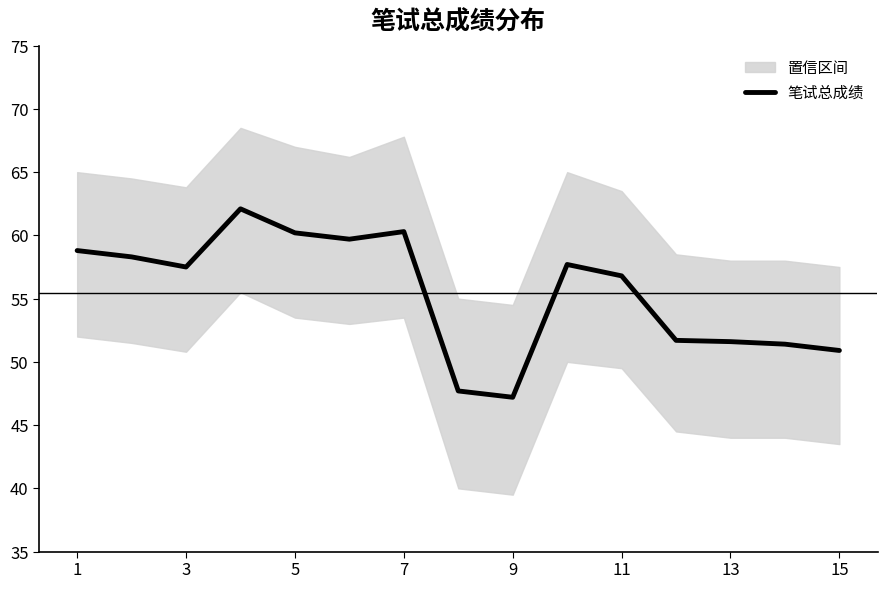

What is the sum of all values?

831.9